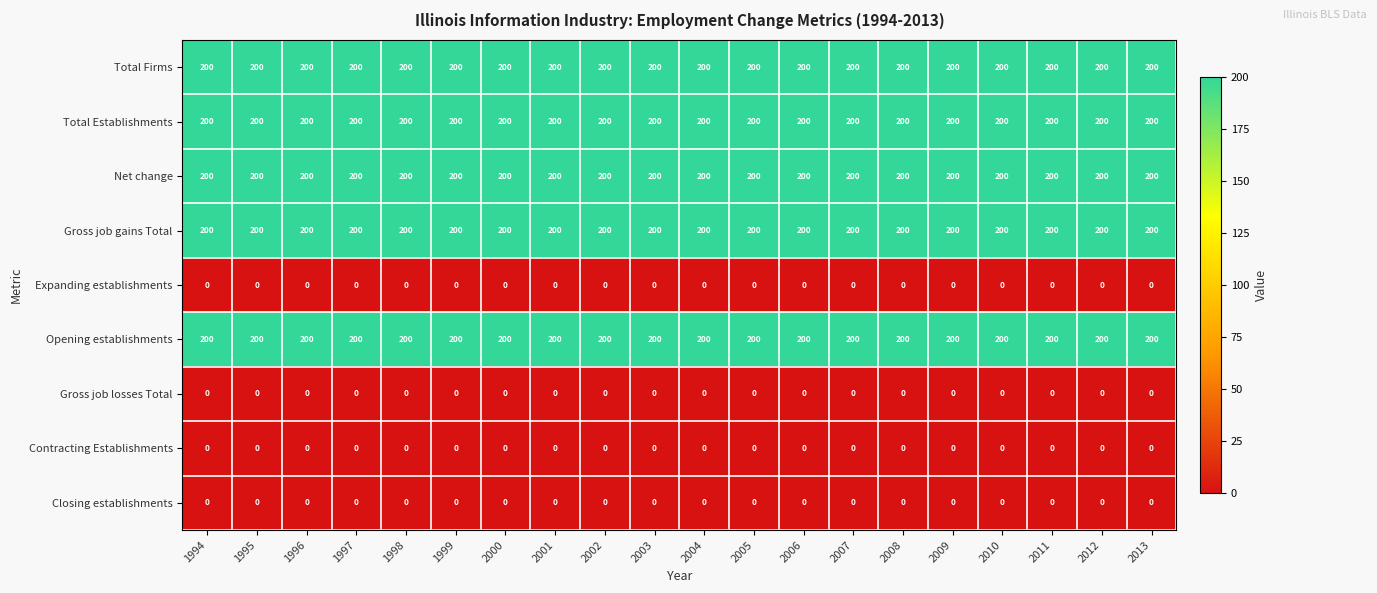

What is the difference between the highest and lowest values at 2001?

200